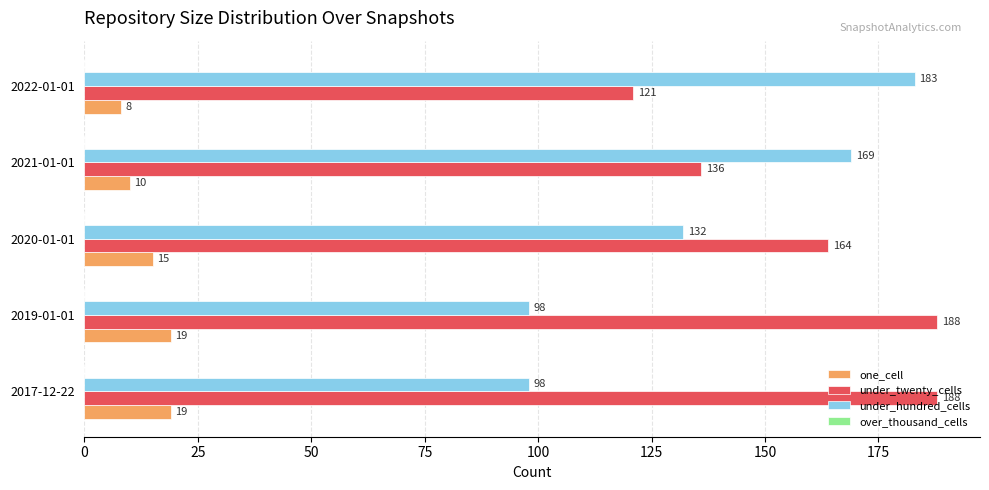

Which series has the widest spread of values?

under_hundred_cells